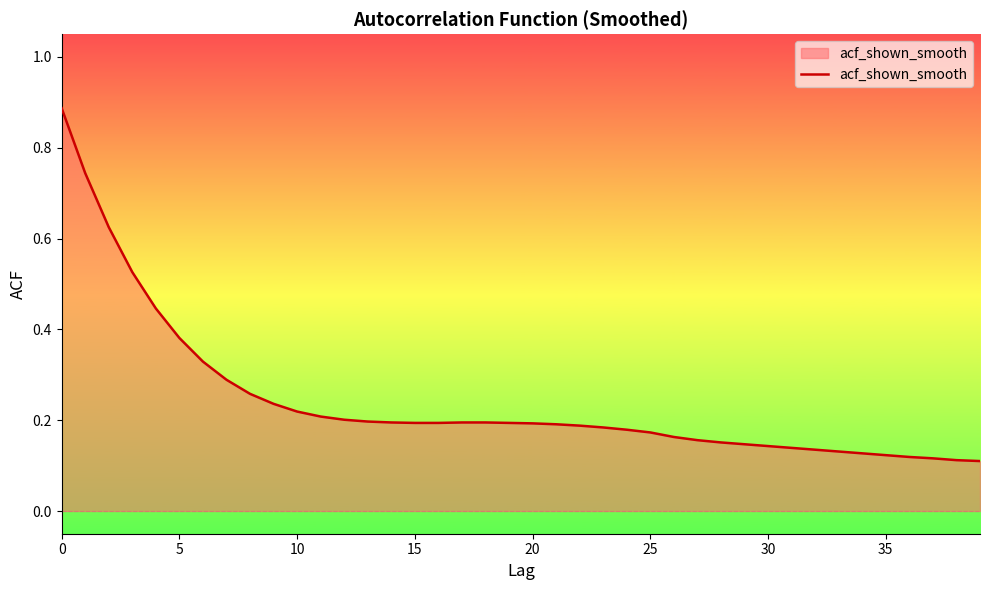

What is the difference between the maximum and minimum values?

0.8